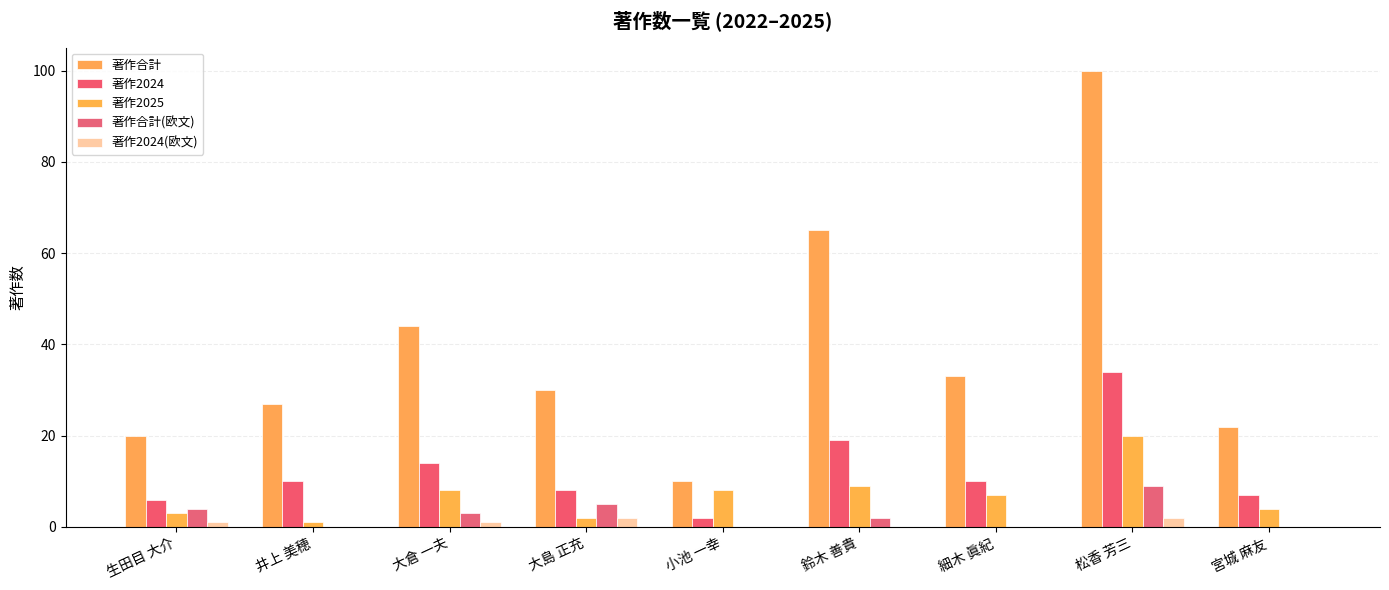

What position from the right is 鈴木 善貴?

4